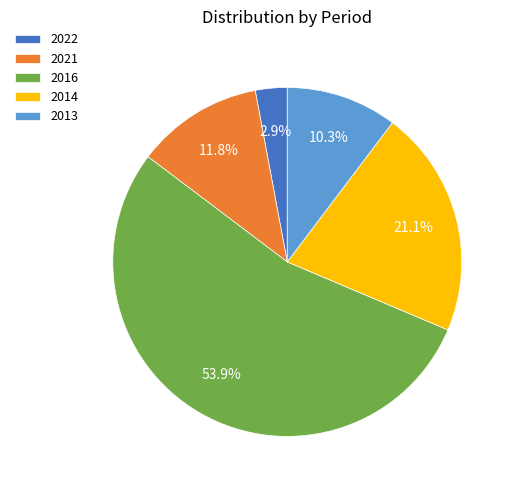

How many segments does this pie chart have?

5